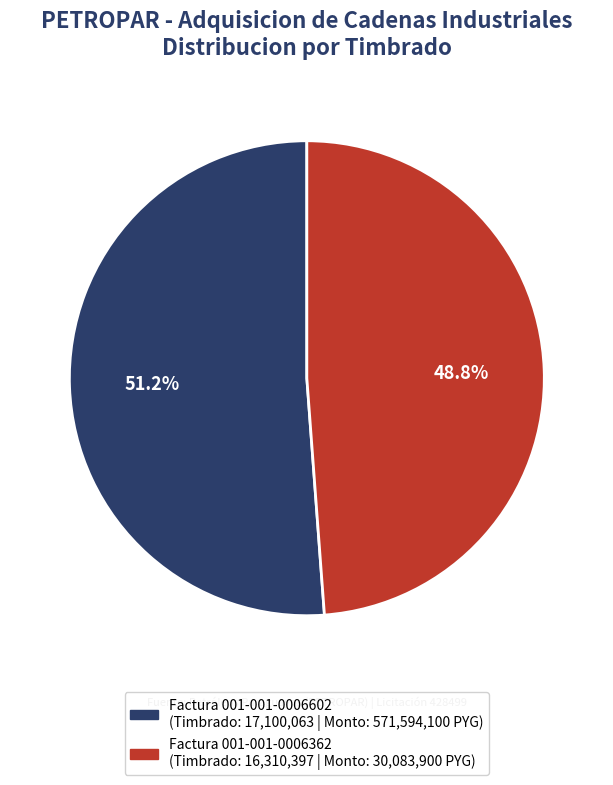

To the nearest percent, what portion does Factura 001-001-0006362 represent?

49%